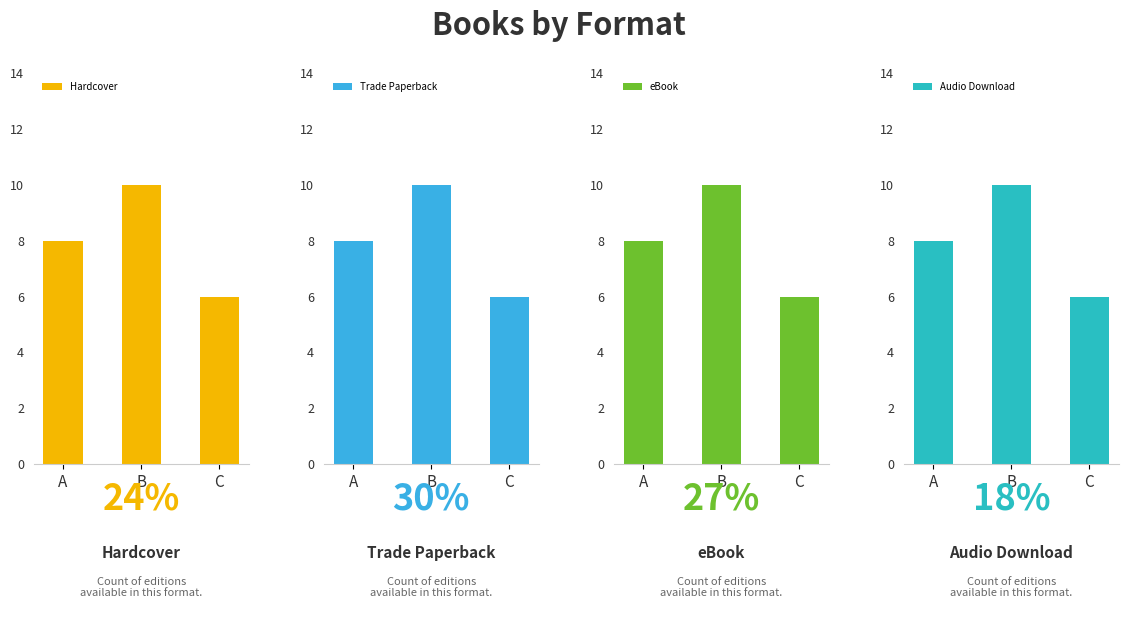

How many data points in Hardcover are less than 8?

1